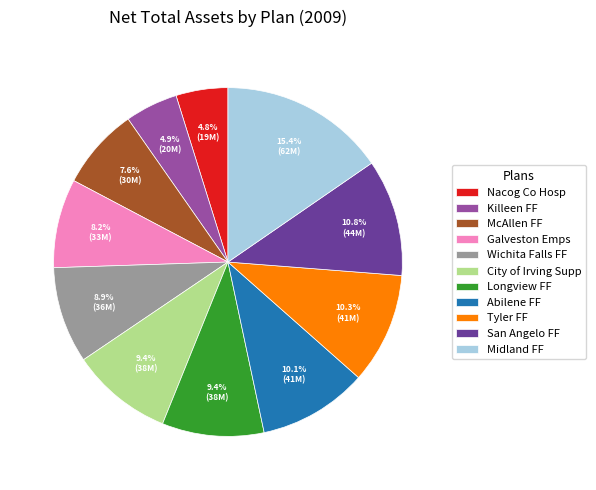

Which slice is the largest?

Midland FF